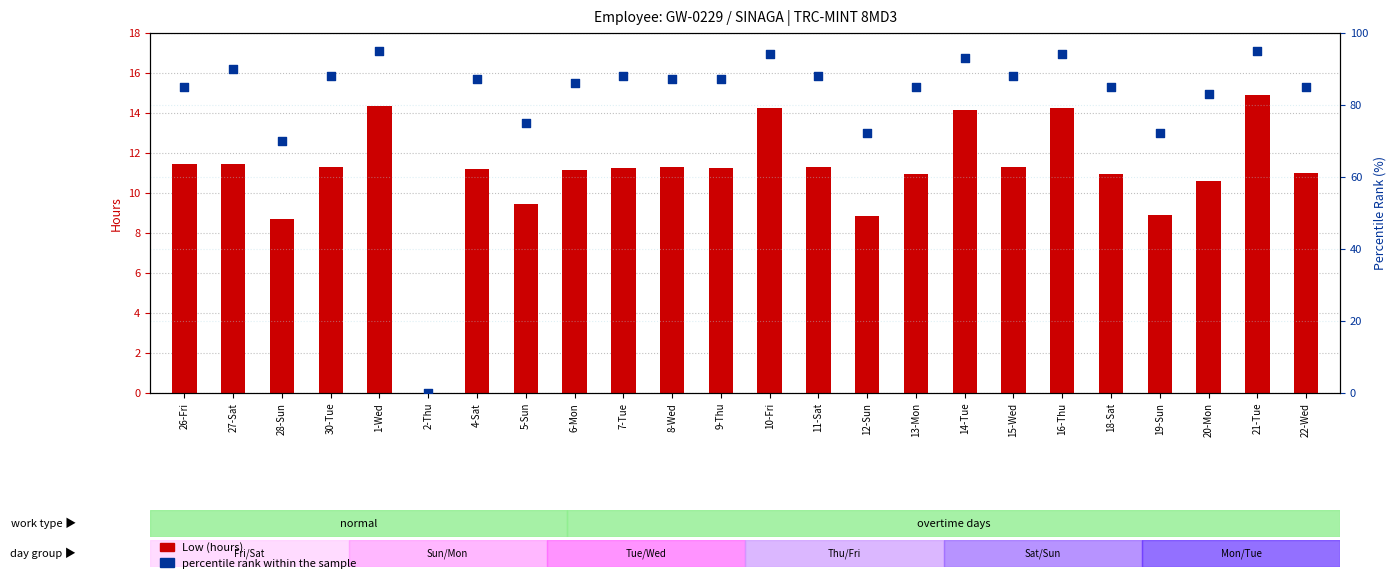

Which series reaches the minimum Y coordinate?

Low (hours)